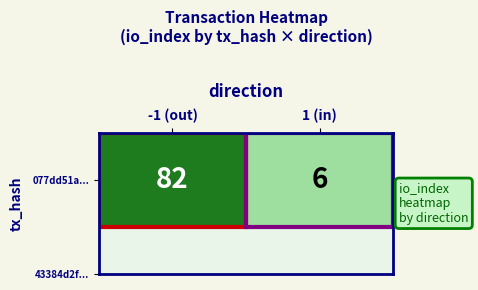

What is the difference between the values at 1 (in) and -1 (out)?

76